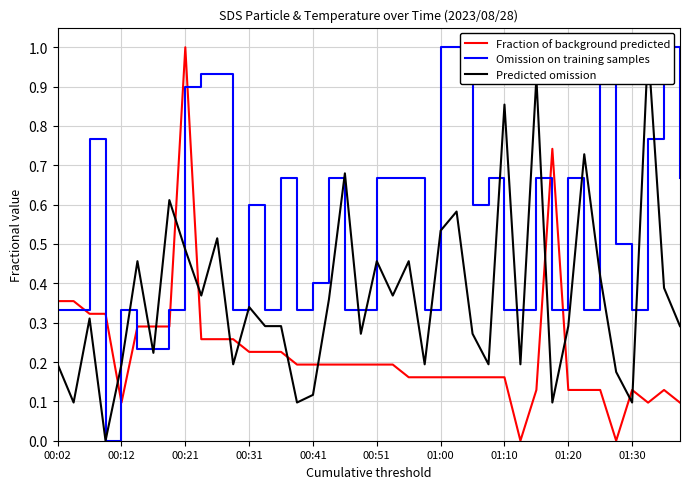

True or false: Fraction of background predicted has a value of 0.3 at 13.

False